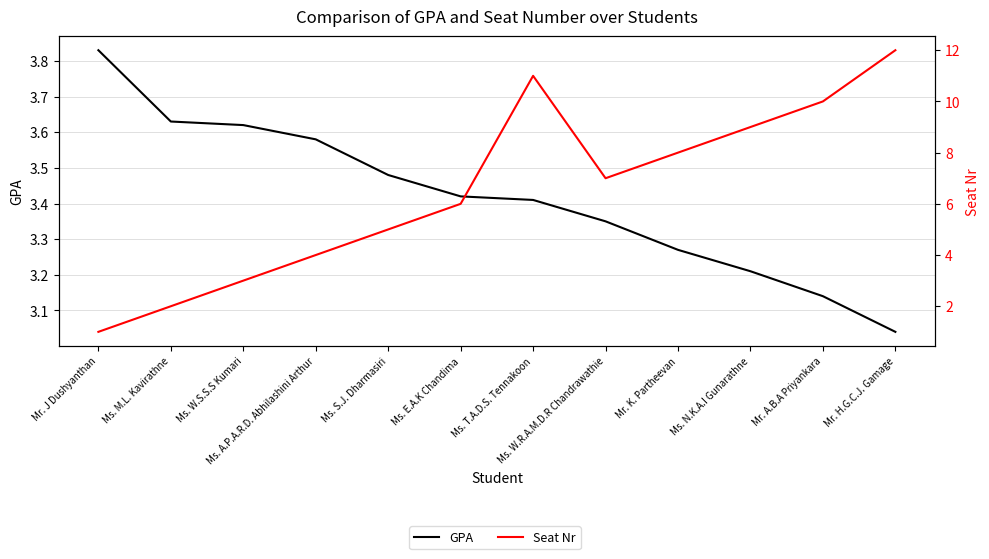

The value of GPA at Ms. E.A.K Chandima is 3.4. True or false?

True